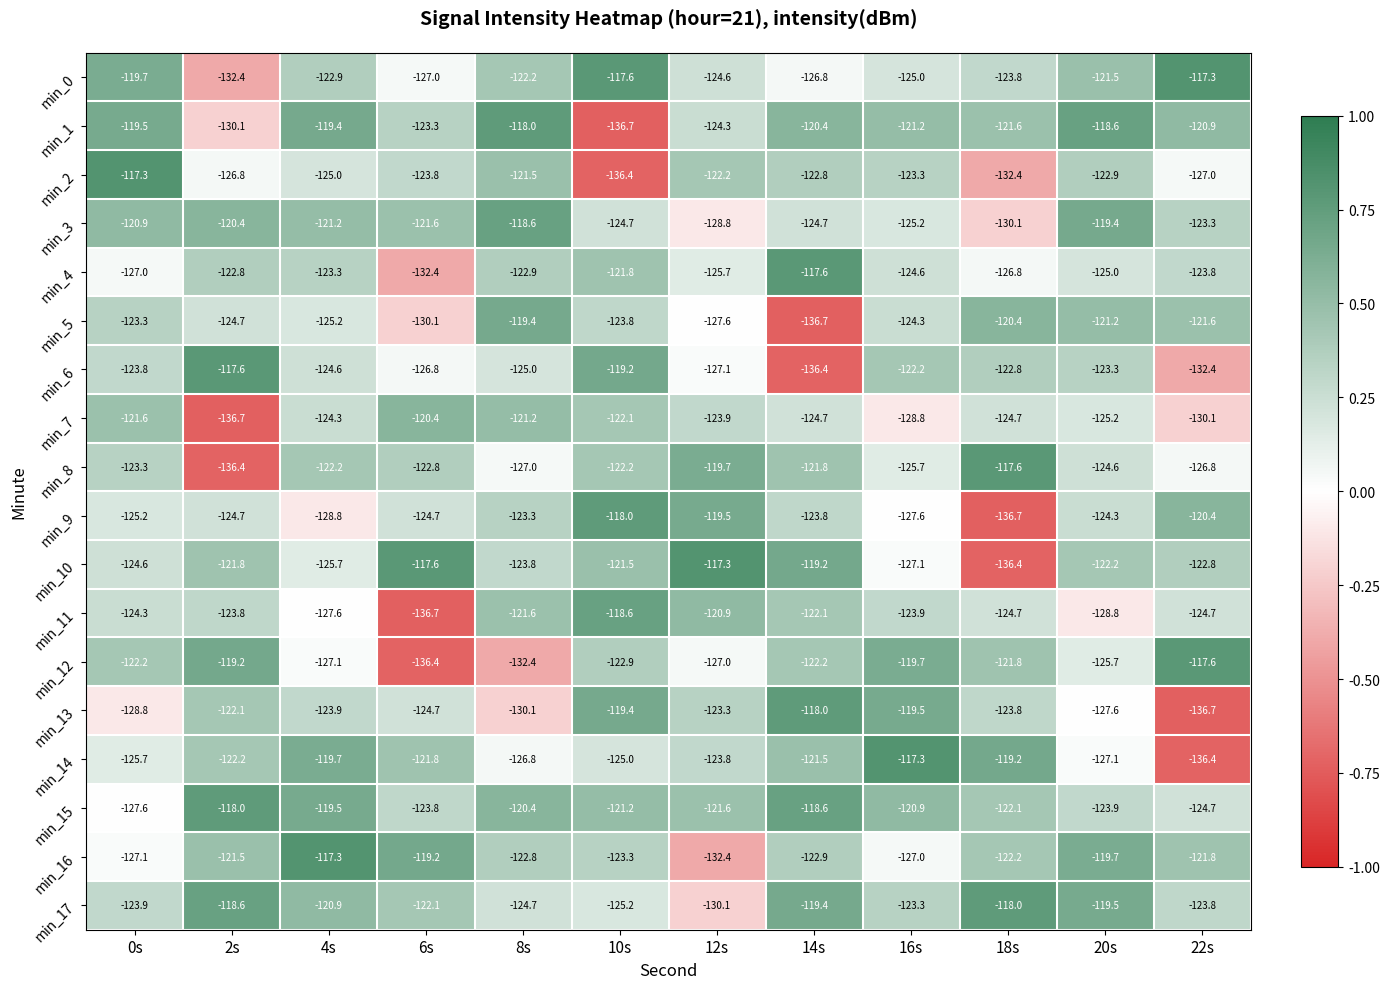

What is the smallest value displayed?

-136.7